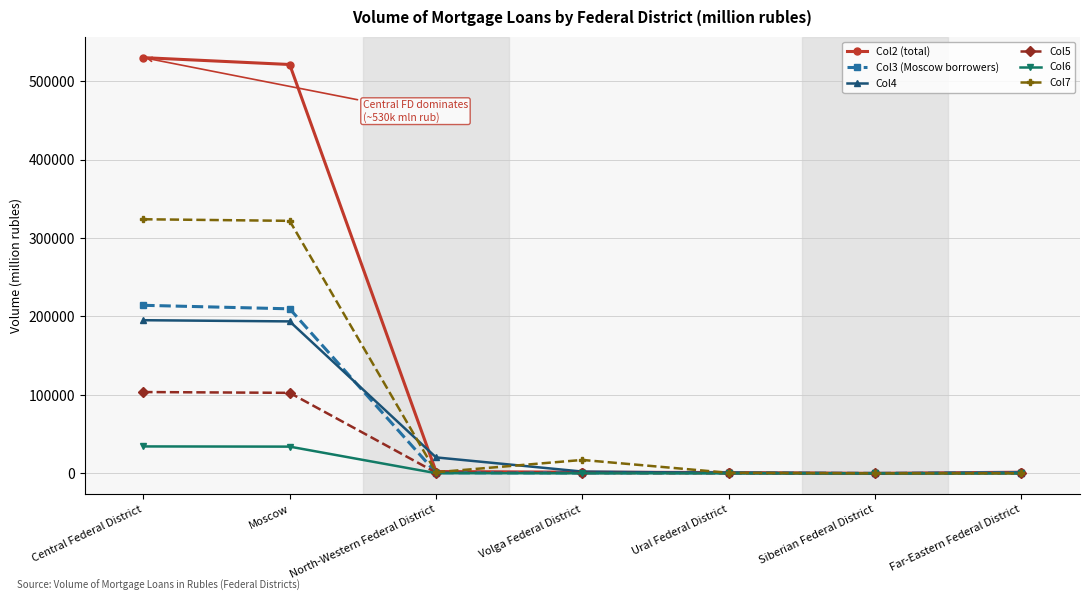

What position from the left is Moscow?

2